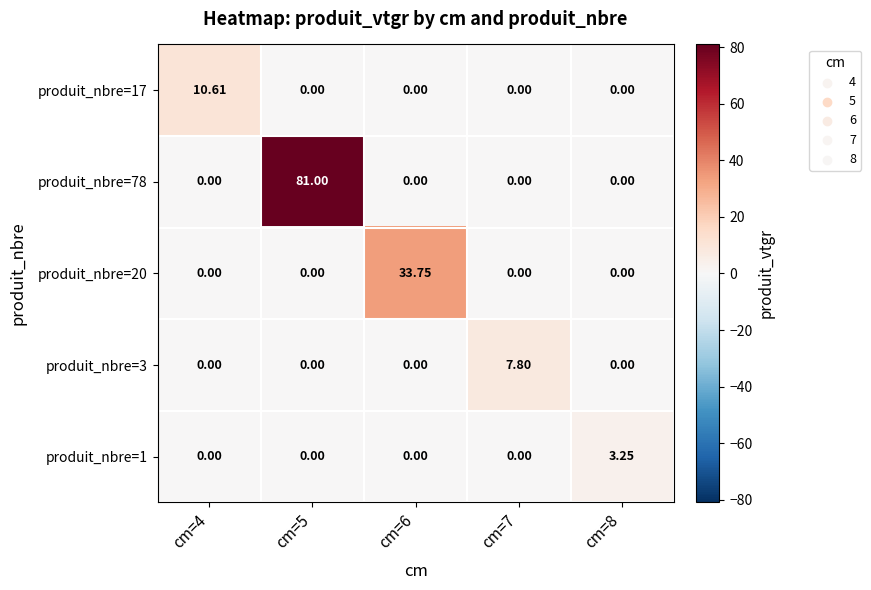

At how many categories does at least one series exceed 64?

1